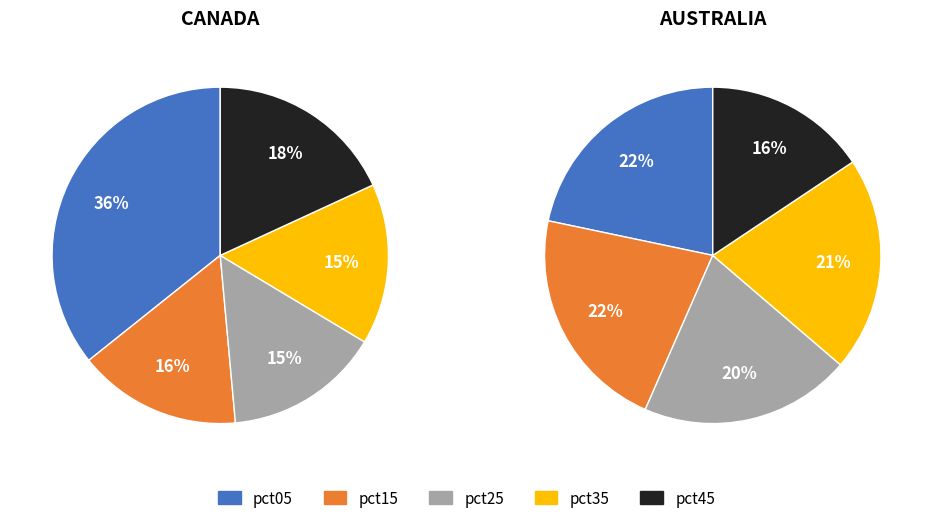

How many segments does this pie chart have?

10